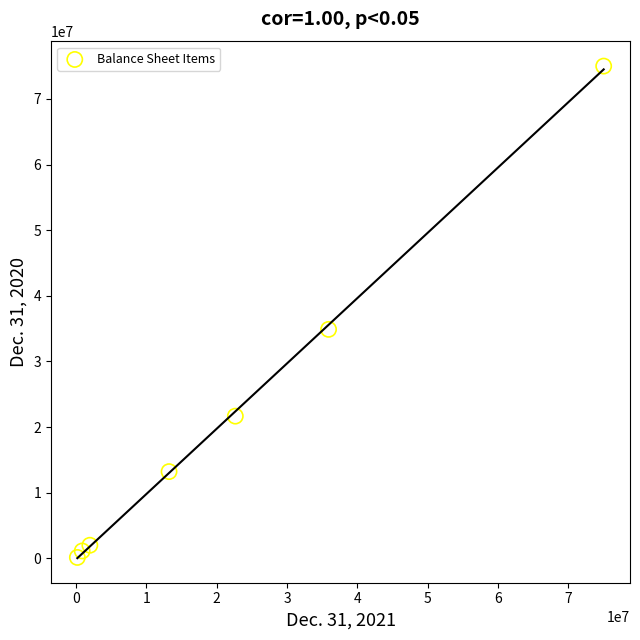

What Y value in the scatter plot is closest to 37571500?

34888904